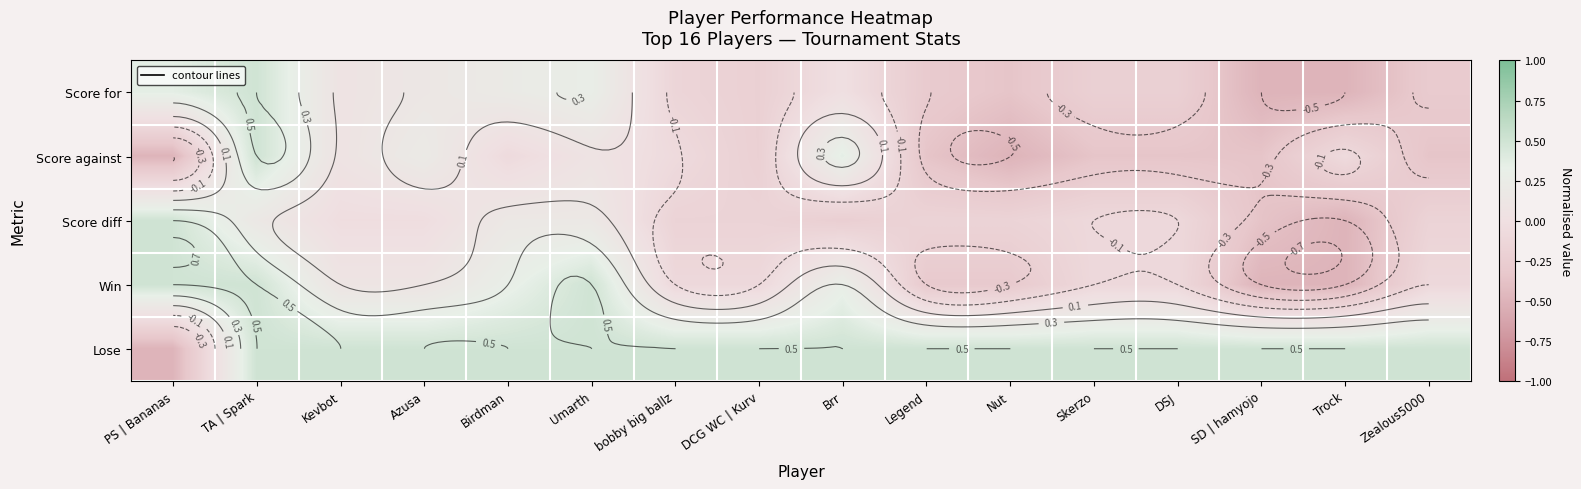

What is the total value across all series at DCG WC | Kurv?

-0.2